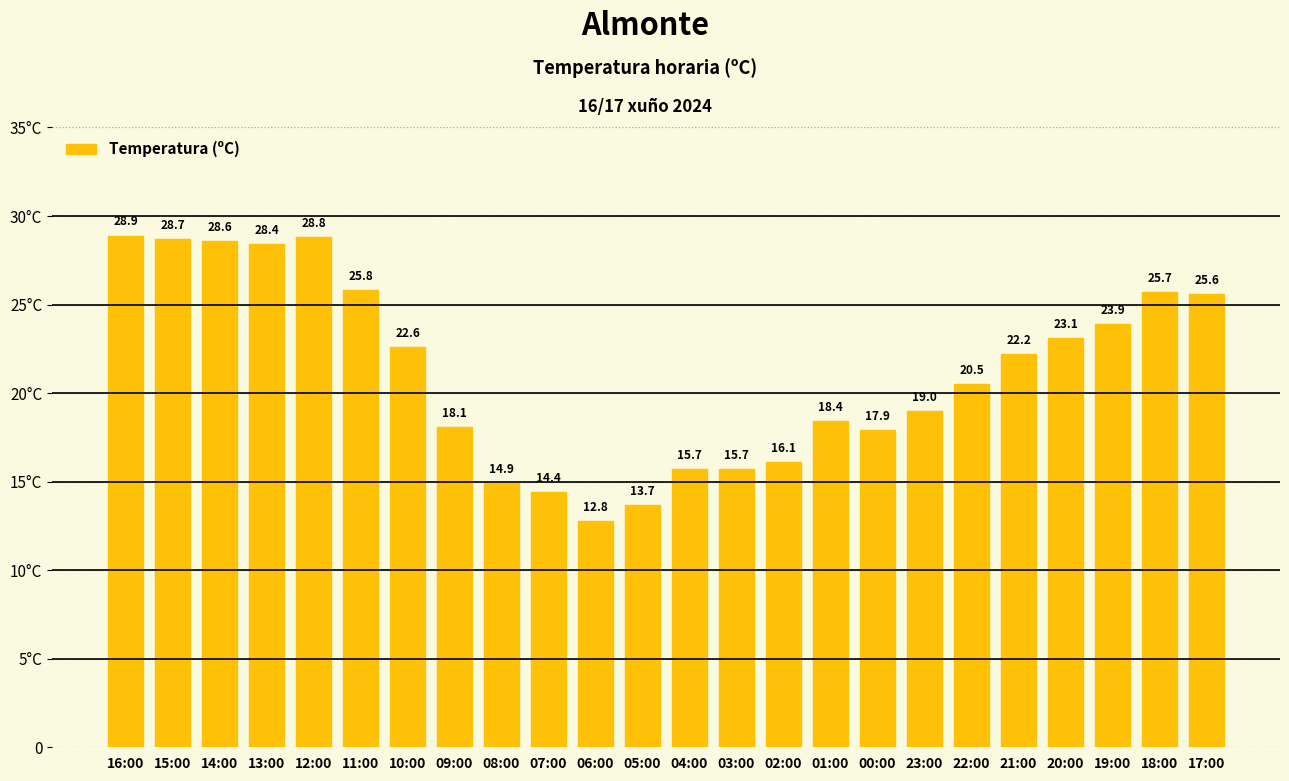

What is the maximum value shown in the chart?

28.9